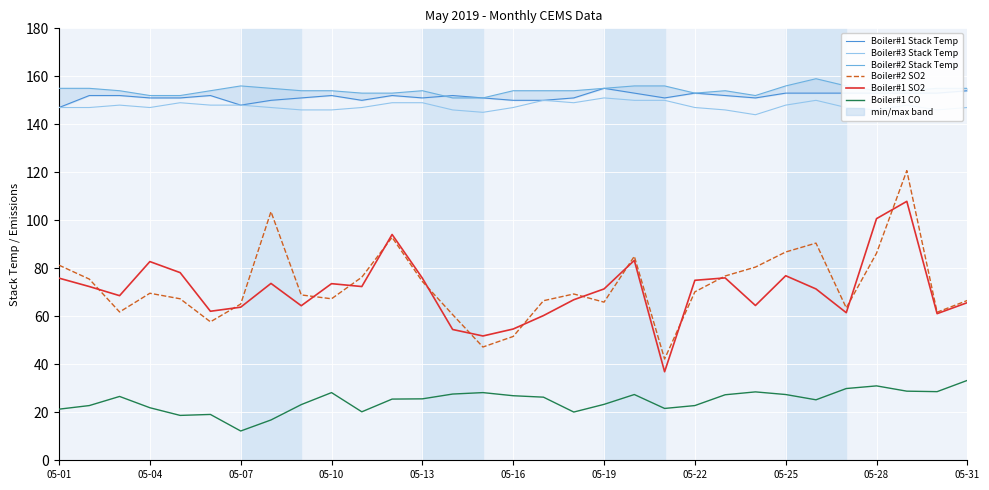

What is the maximum value for Boiler#1 CO?

33.3